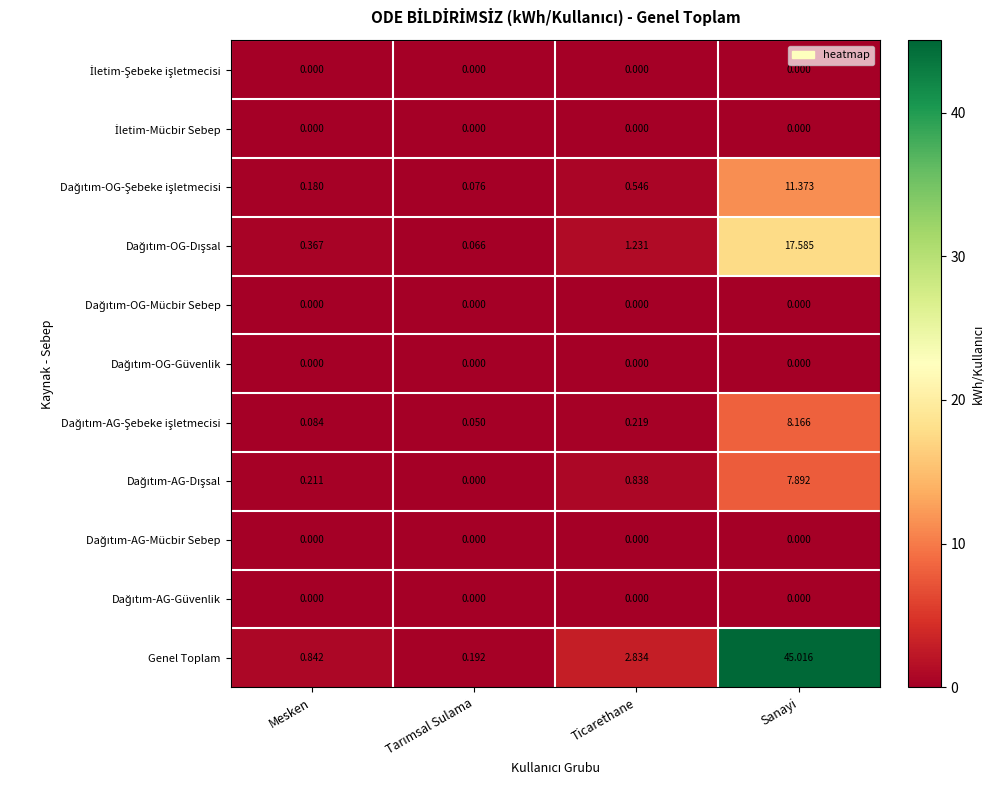

At which label is Genel Toplam closest to 22?

Ticarethane